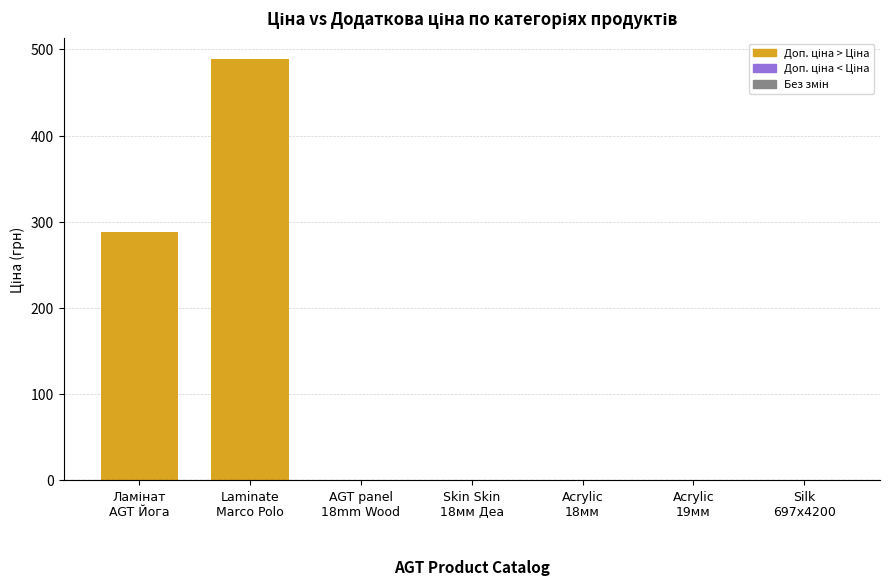

Are the bars horizontal?

No